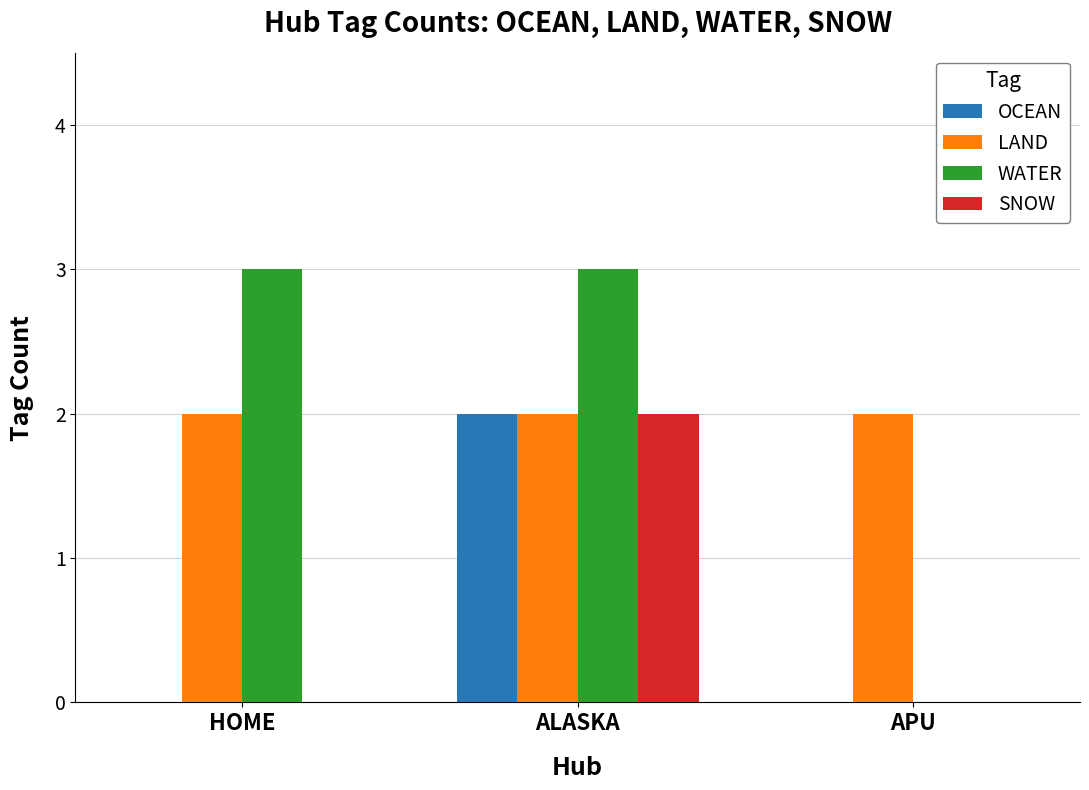

What is the maximum value shown in the chart?

3